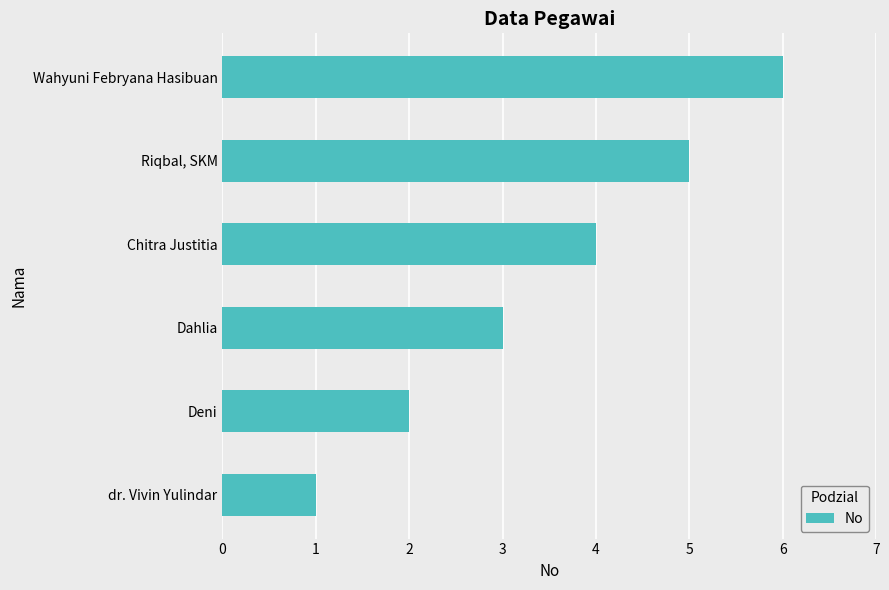

What is the sum of all values?

21